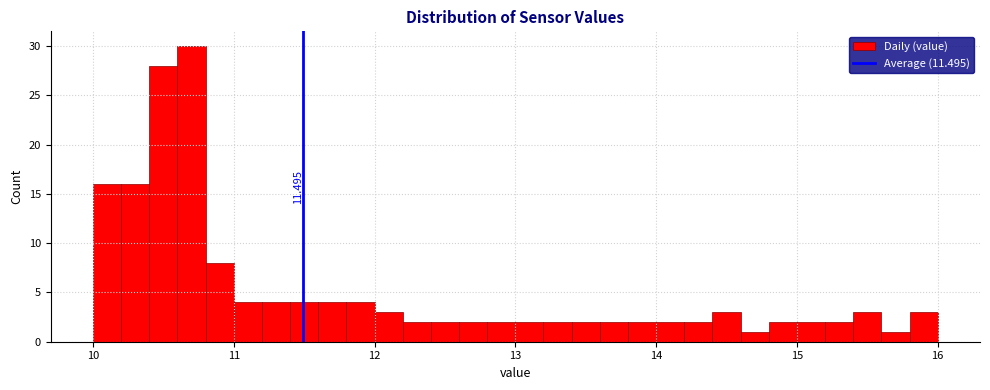

Read against the x-axis, roughly where is the centre of the tallest bar?

10.7